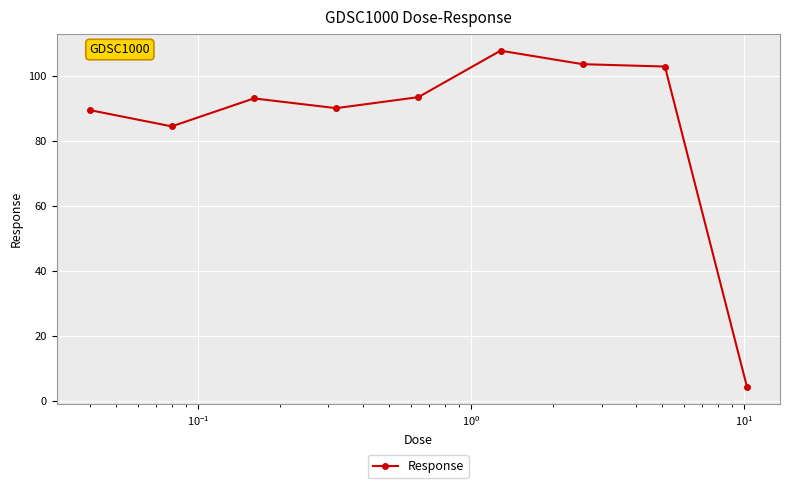

True or false: there are more than 1 points higher than both neighbors.

True